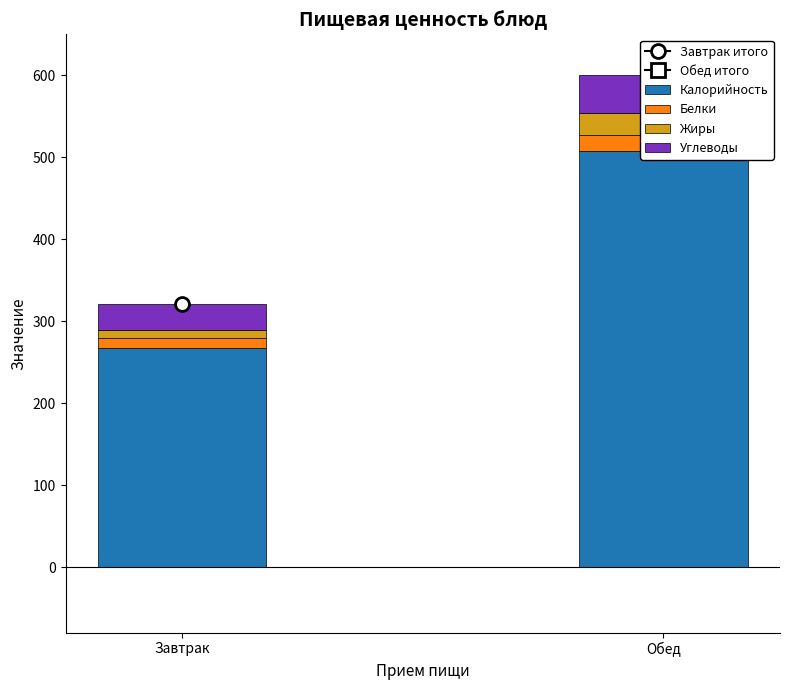

Rank the categories by Углеводы value from lowest to highest.

Завтрак, Обед